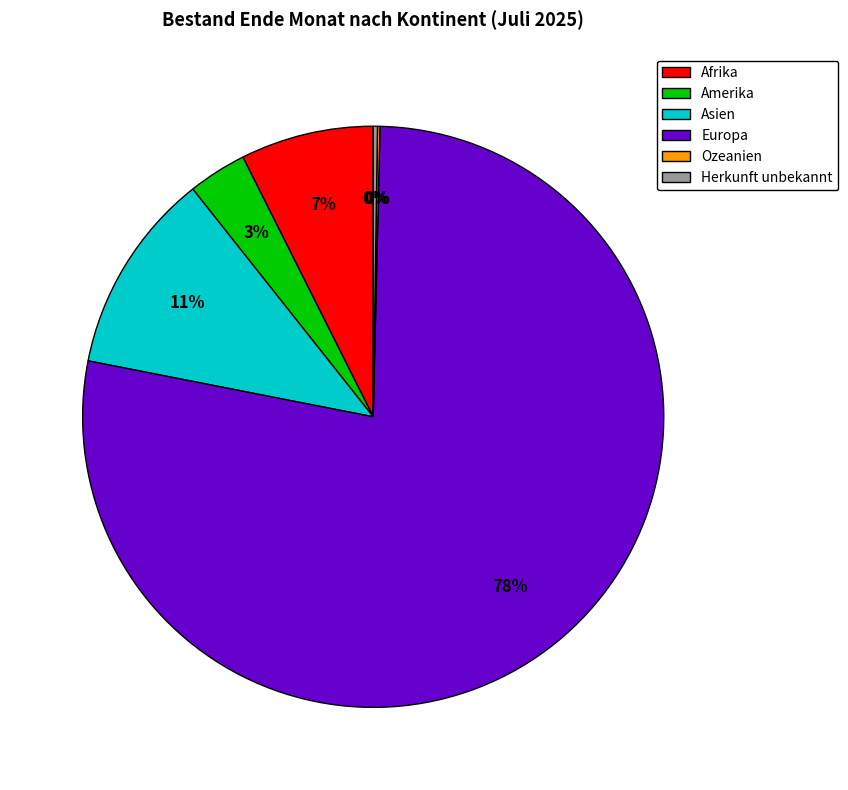

To the nearest percent, what percentage of the pie is Amerika?

3%